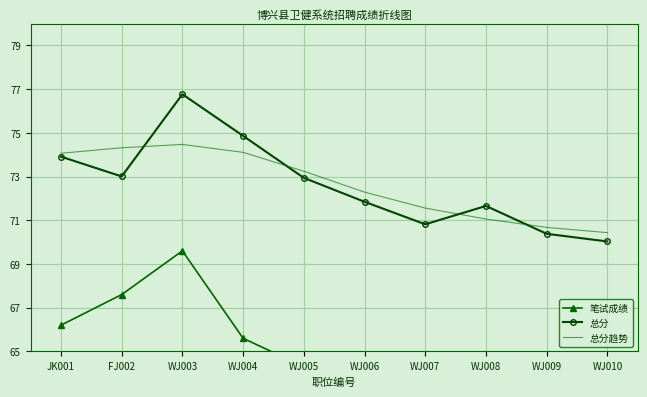

How many values in the 总分 series are below 72?

5